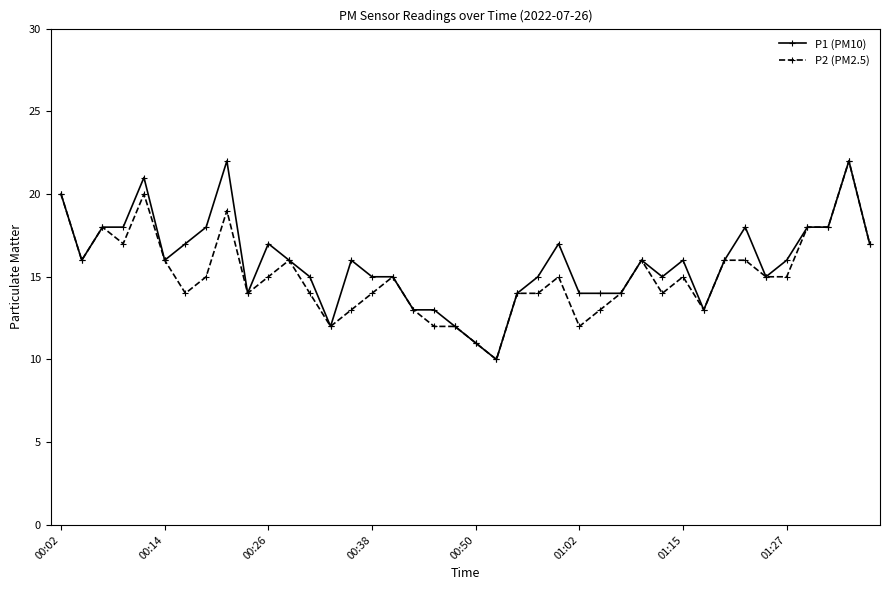

True or false: P2 (PM2.5) has more than 2 points higher than both neighbors.

True